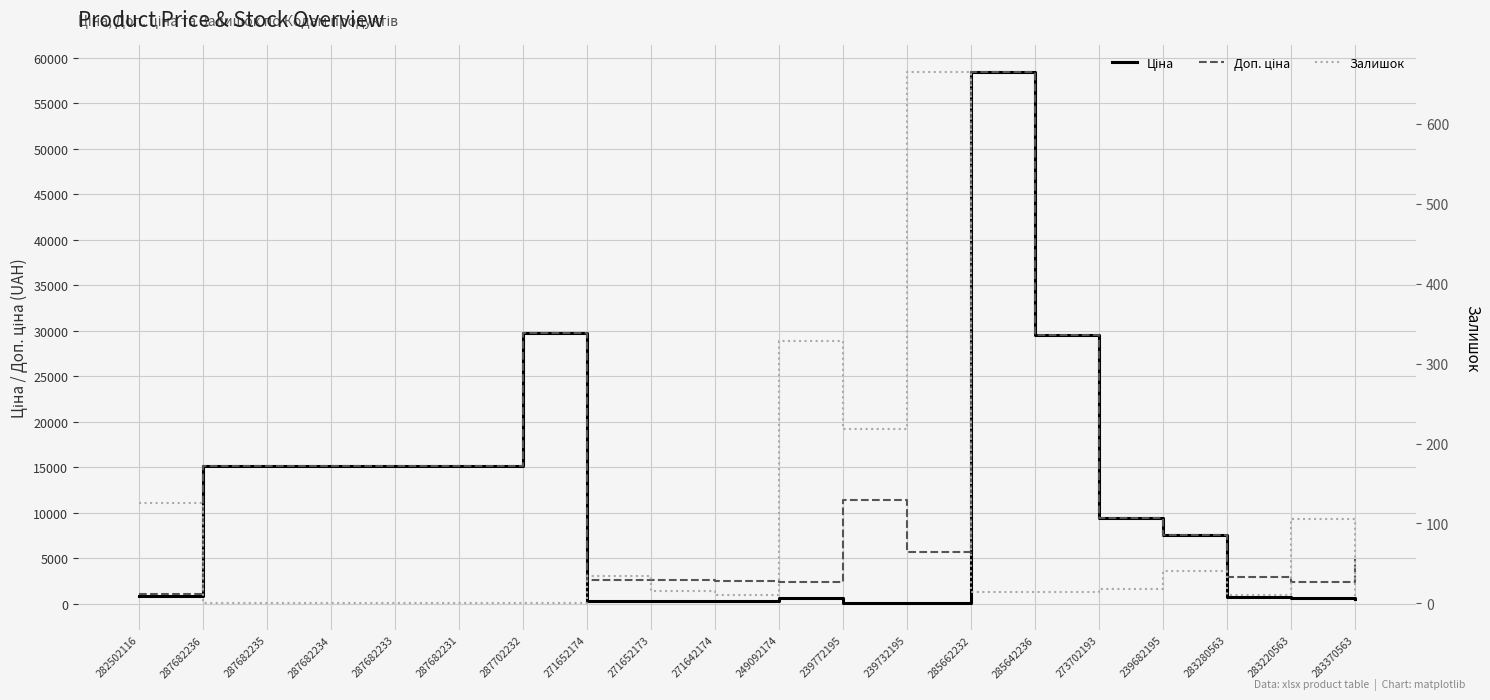

At which category is the sum across all series the highest?

285662232